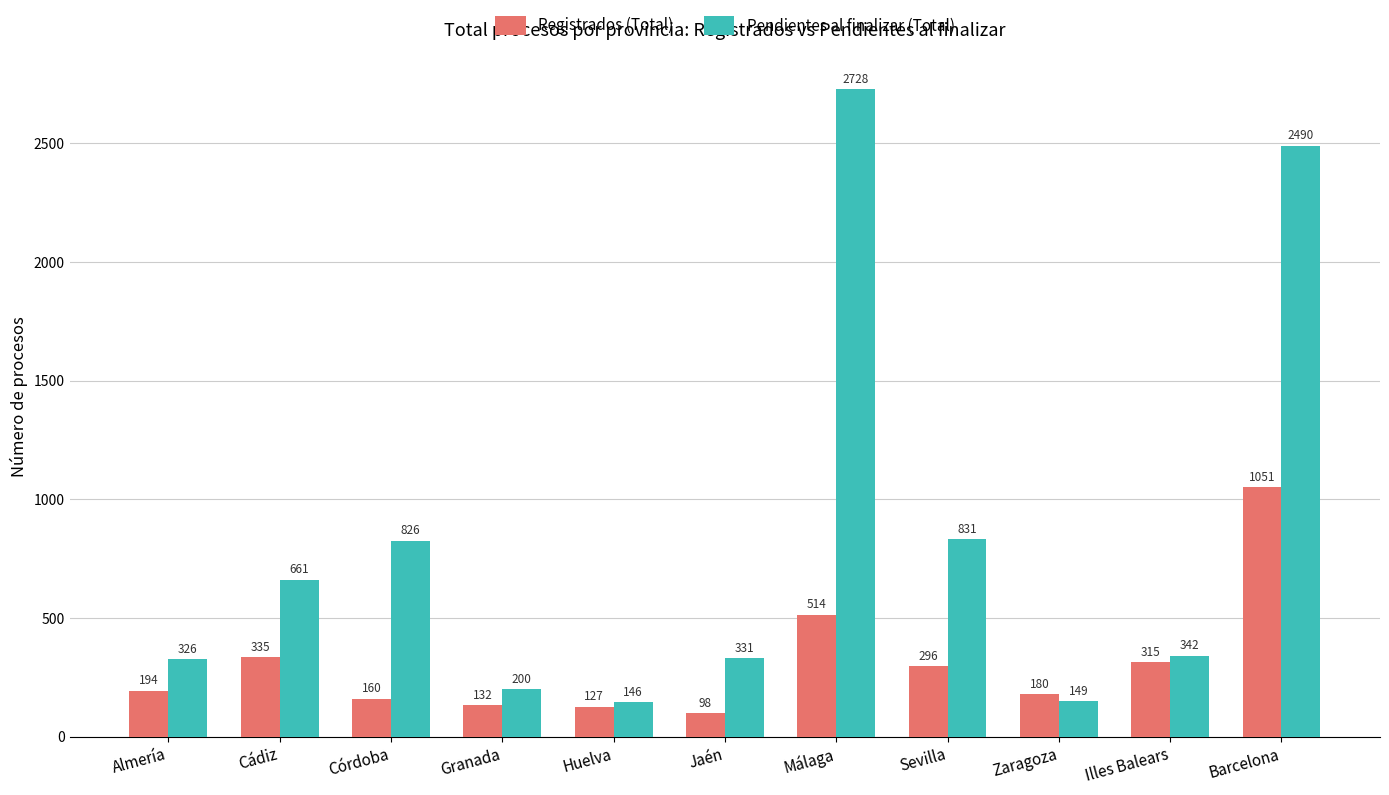

At which category is the sum across all series the highest?

Barcelona